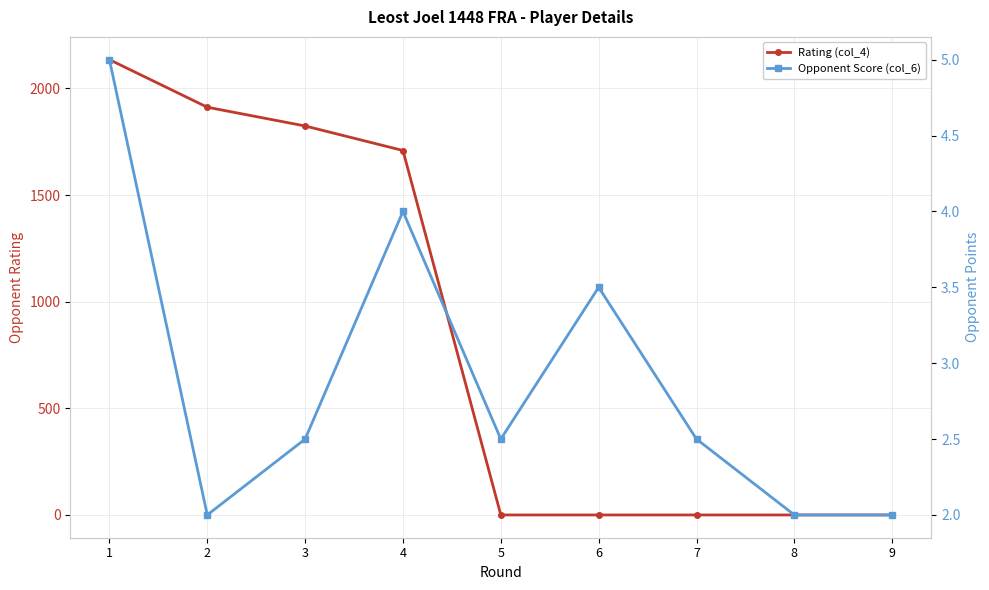

What is the highest value of the Opponent Score (col_6) series?

5.0